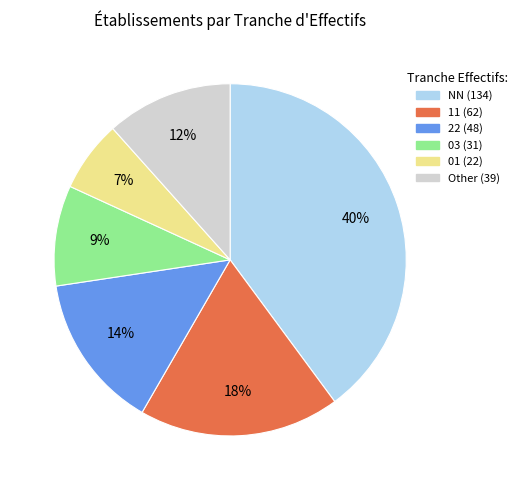

To the nearest percent, what is the average slice percentage?

17%